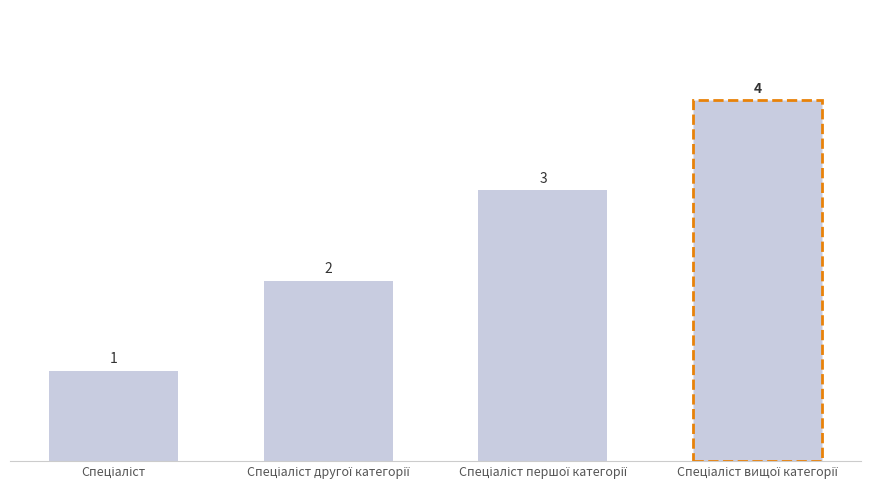

Count the values in the range 1 to 3.

3